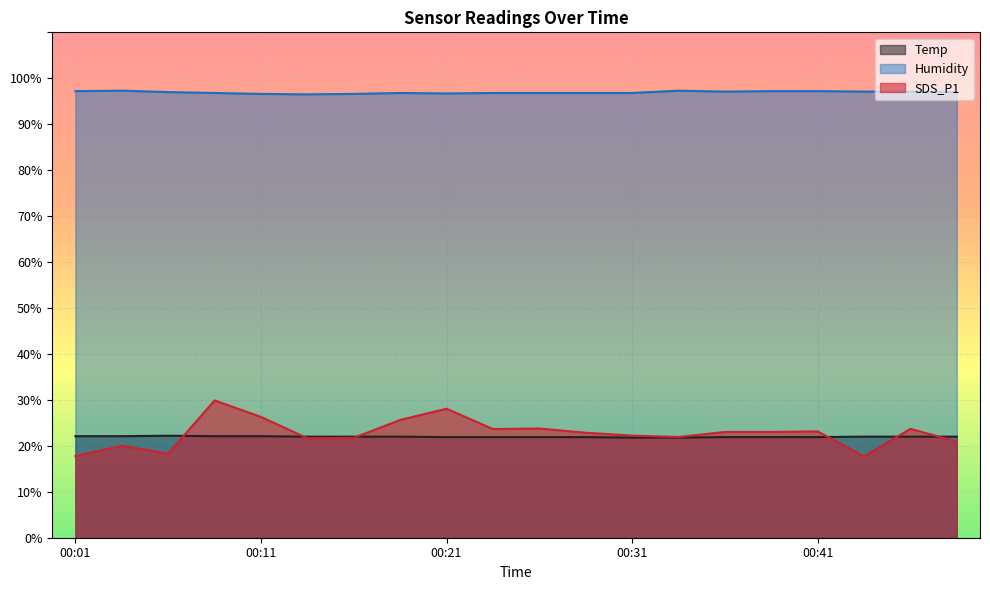

How many data points in Humidity are above 97?

8